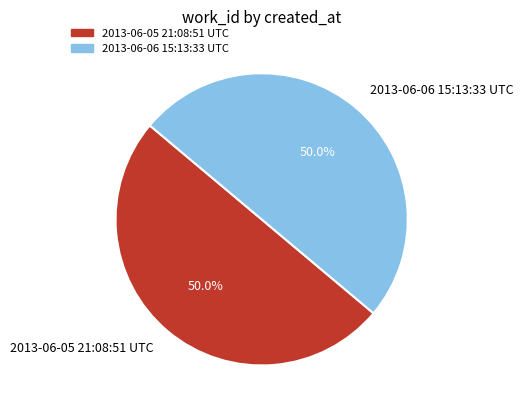

True or false: 2013-06-06 15:13:33 UTC accounts for 50% of the total.

True